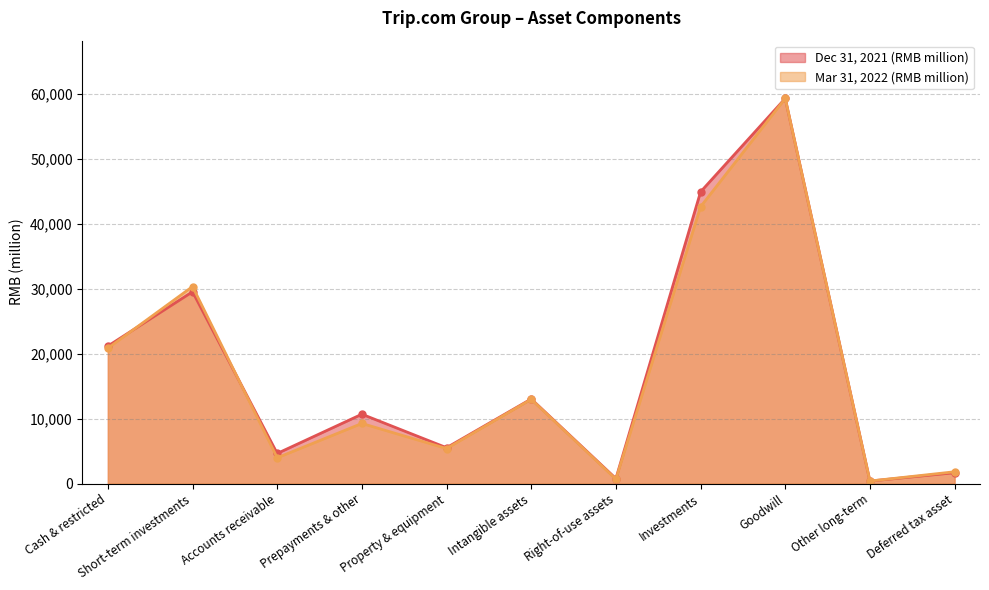

Between Accounts receivable and Goodwill, which is larger?

Goodwill